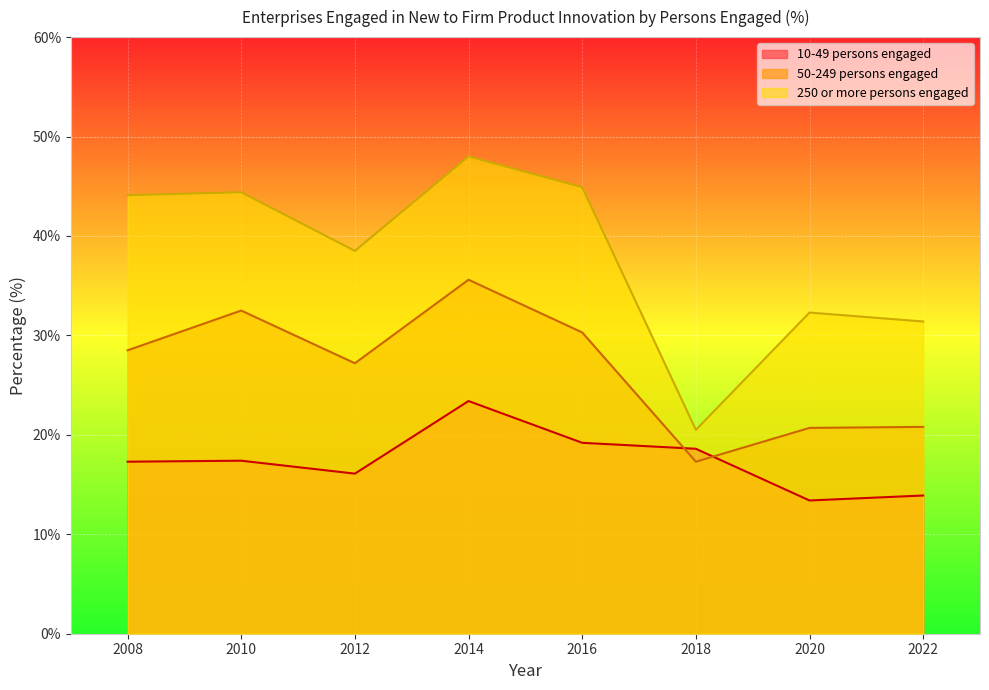

Reading left to right, transcribe all the data shown in this chart.

10-49 persons engaged: 2008=17.3	2010=17.4	2012=16.1	2014=23.4	2016=19.2	2018=18.6	2020=13.4	2022=13.9
50-249 persons engaged: 2008=28.5	2010=32.5	2012=27.2	2014=35.6	2016=30.3	2018=17.3	2020=20.7	2022=20.8
250 or more persons engaged: 2008=44.1	2010=44.4	2012=38.5	2014=48.0	2016=44.9	2018=20.5	2020=32.3	2022=31.4